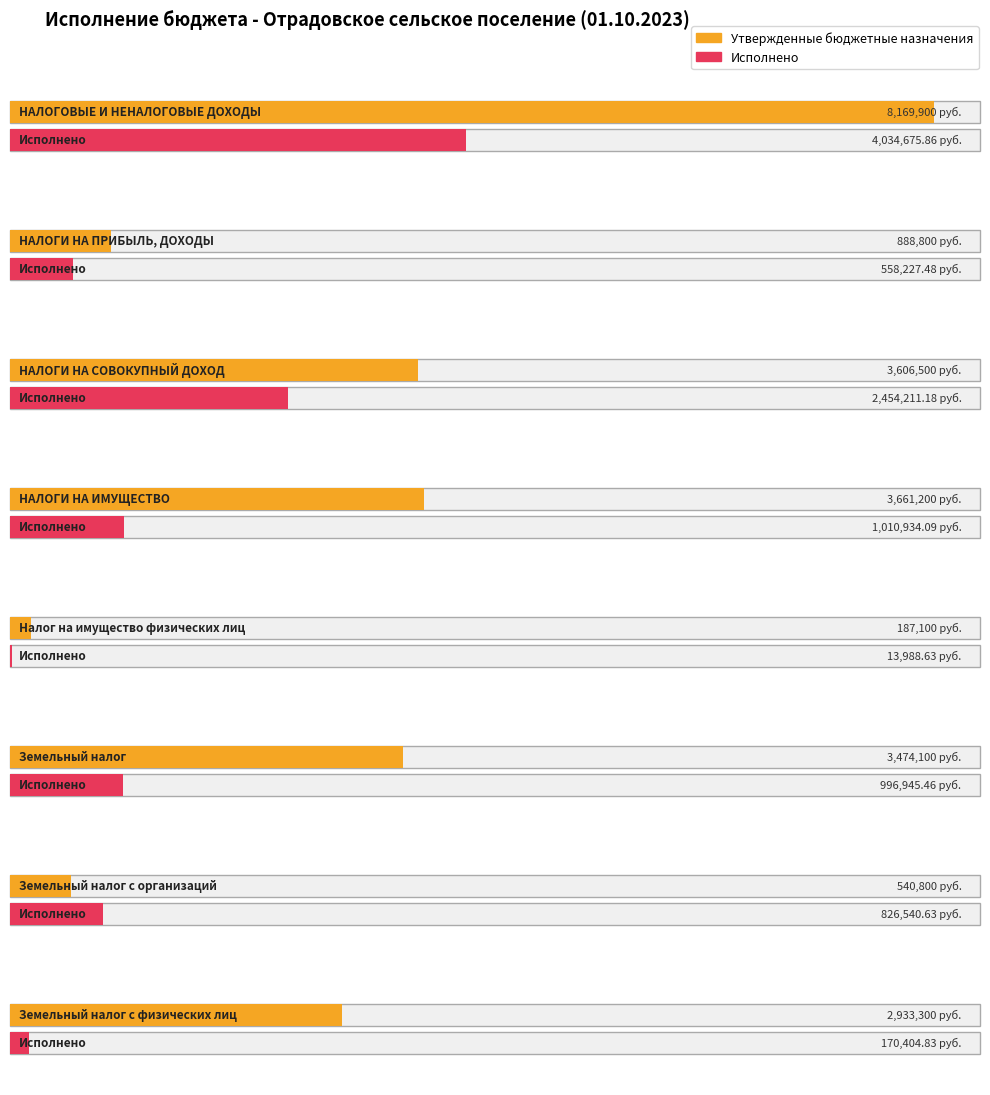

Reading right to left, what are all the values shown in this chart?

Утвержденные бюджетные назначения: Земельный налог с физических лиц=2933300.0	Земельный налог с организаций=540800.0	Земельный налог=3474100.0	Налог на имущество физических лиц=187100.0	НАЛОГИ НА ИМУЩЕСТВО=3661200.0	НАЛОГИ НА СОВОКУПНЫЙ ДОХОД=3606500.0	НАЛОГИ НА ПРИБЫЛЬ, ДОХОДЫ=888800.0	НАЛОГОВЫЕ И НЕНАЛОГОВЫЕ ДОХОДЫ=8169900.0
Исполнено: Земельный налог с физических лиц=170404.8	Земельный налог с организаций=826540.6	Земельный налог=996945.5	Налог на имущество физических лиц=13988.6	НАЛОГИ НА ИМУЩЕСТВО=1010934.1	НАЛОГИ НА СОВОКУПНЫЙ ДОХОД=2454211.2	НАЛОГИ НА ПРИБЫЛЬ, ДОХОДЫ=558227.5	НАЛОГОВЫЕ И НЕНАЛОГОВЫЕ ДОХОДЫ=4034675.9